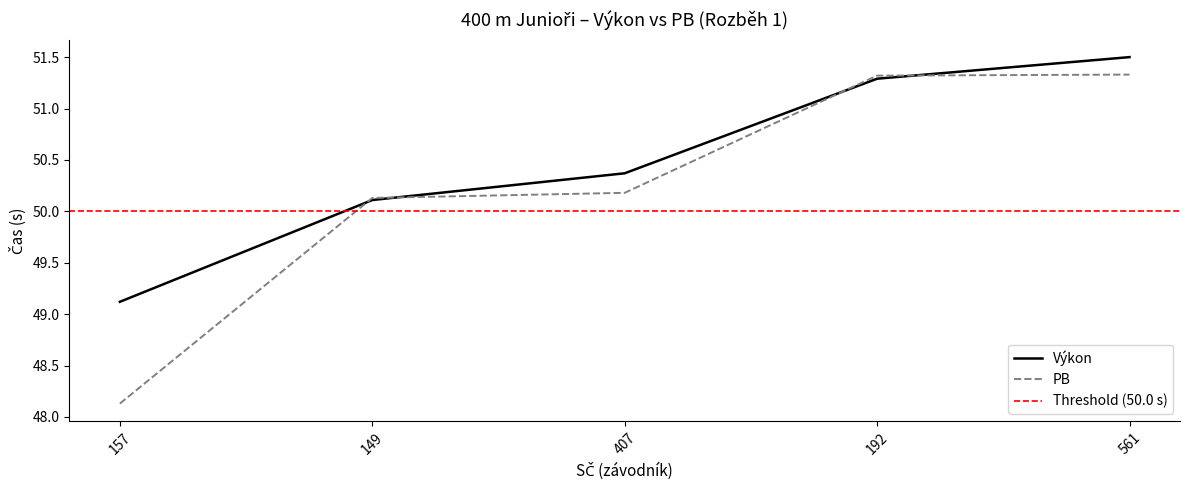

Reading left to right, what are all the values shown in this chart?

Výkon: 49.1	50.1	50.4	51.3	51.5
PB: 48.1	50.1	50.2	51.3	51.3